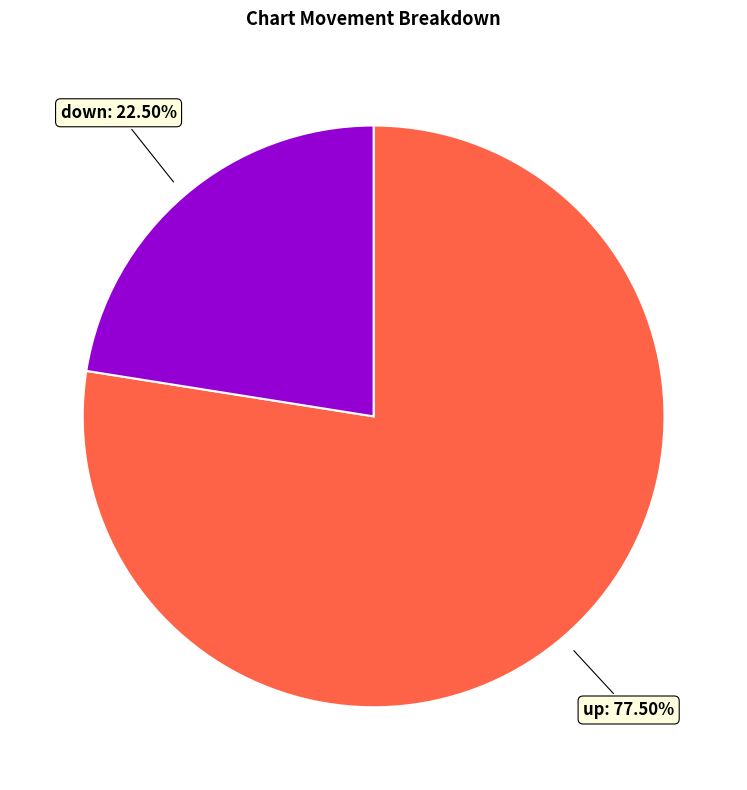

Is there a majority slice in this chart?

Yes